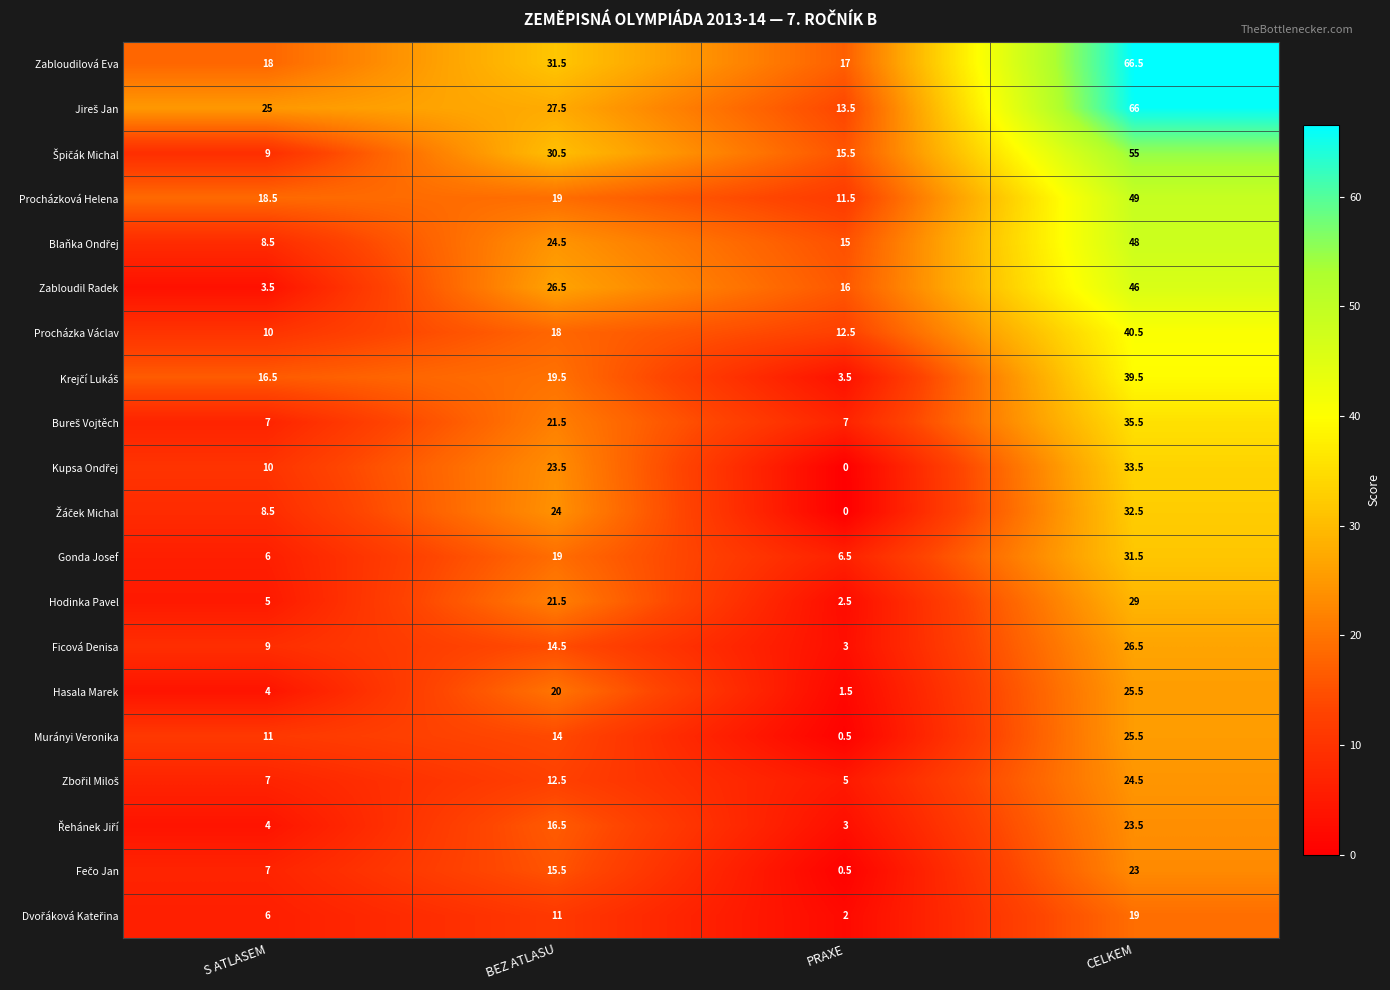

What is the difference between the maximum and minimum values in the Murányi Veronika series?

25.0